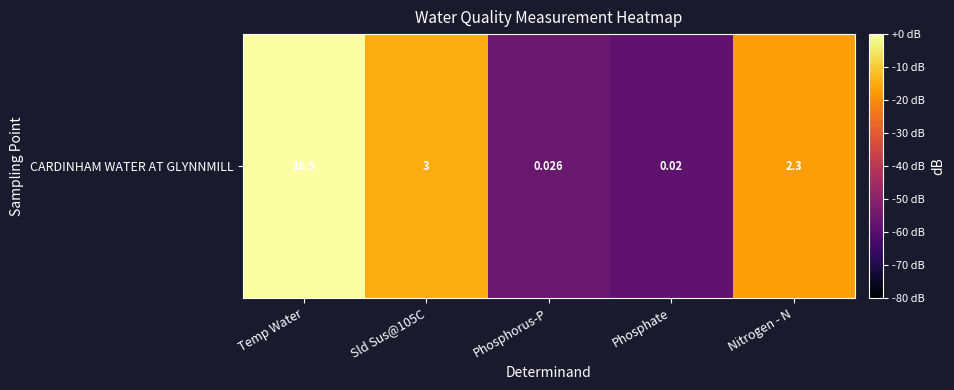

How many negative values are there?

4